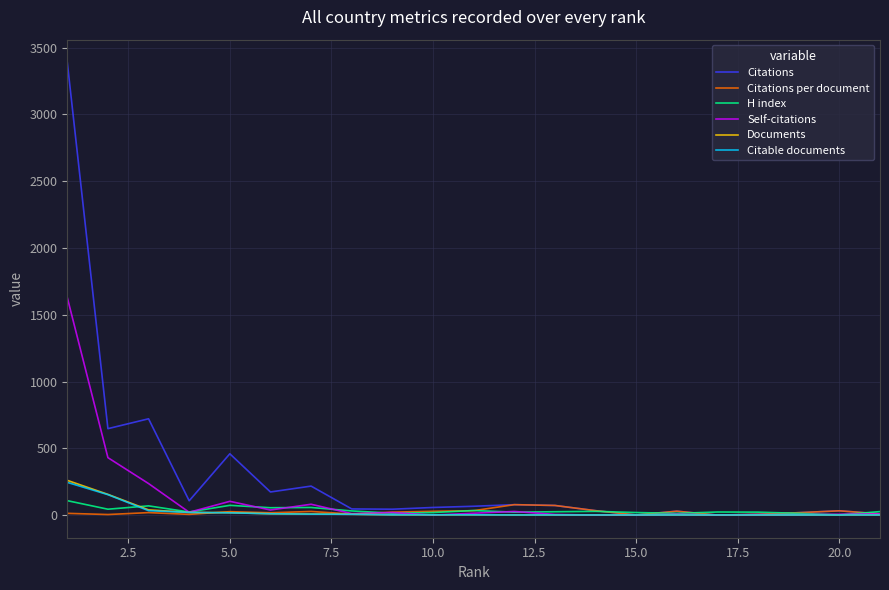

What is the difference between the maximum and minimum values in the Citable documents series?

244.0